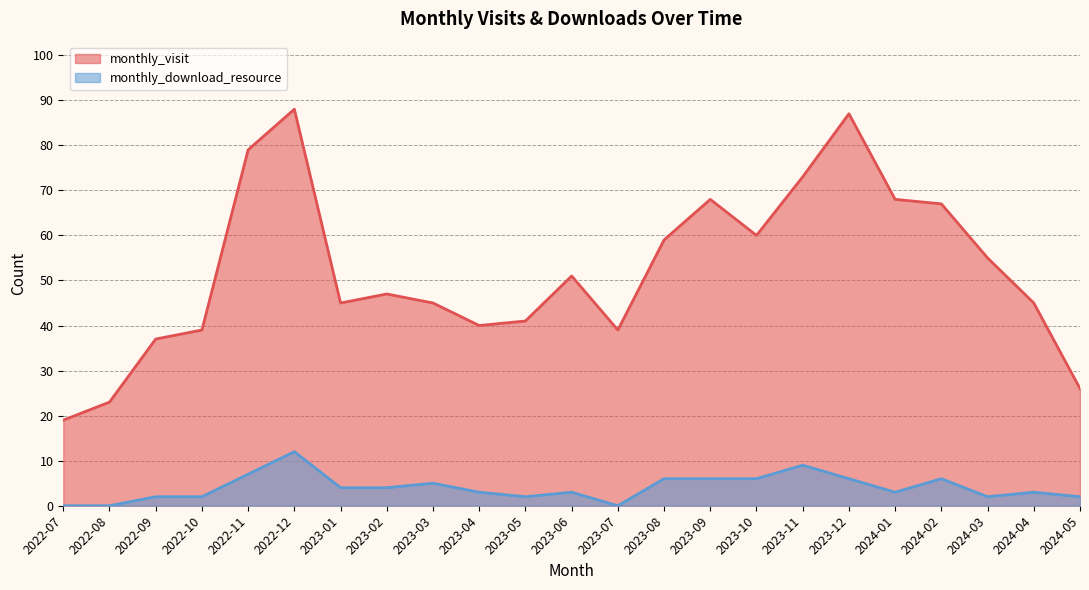

Which category has the highest value across all series?

2022-12